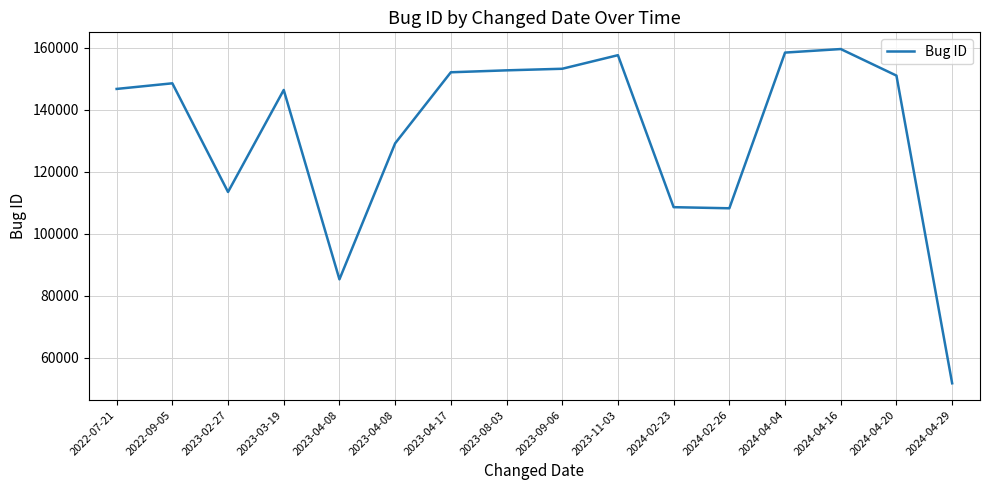

Does the chart have visible grid lines?

Yes